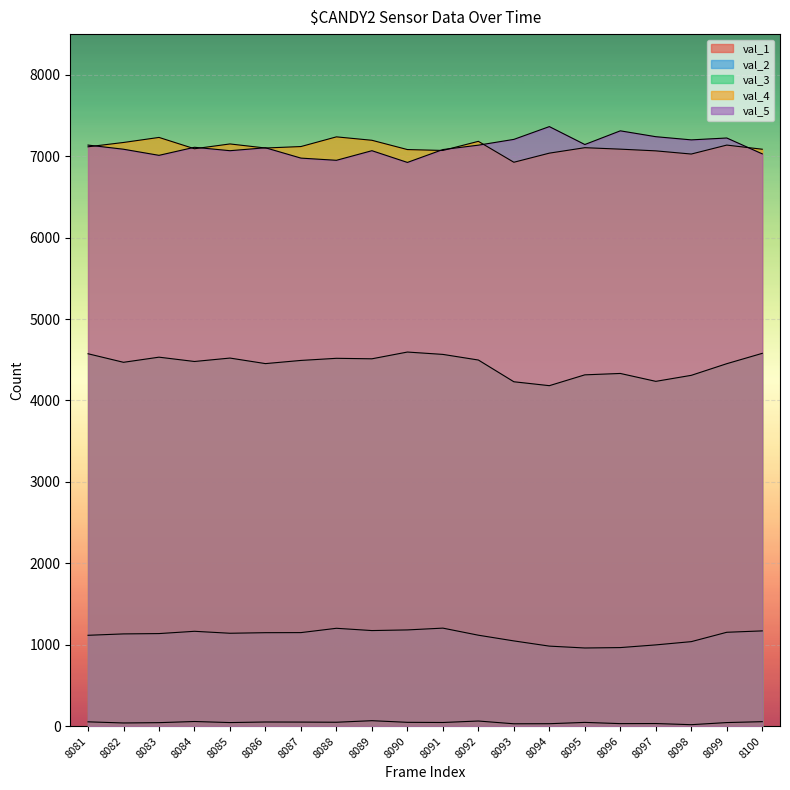

Reading right to left, extract all data points from this chart.

val_1: 55	44	18	32	31	46	30	29	63	45	47	67	48	50	51	44	57	43	39	53
val_2: 1170	1153	1038	998	965	960	983	1047	1117	1204	1182	1174	1202	1149	1148	1141	1165	1137	1133	1116
val_3: 4579	4452	4309	4235	4332	4315	4182	4230	4497	4566	4595	4512	4518	4492	4453	4521	4479	4532	4469	4574
val_4: 7086	7137	7027	7066	7087	7105	7038	6926	7183	7071	7082	7196	7238	7119	7101	7151	7092	7231	7169	7116
val_5: 7029	7224	7201	7240	7312	7144	7364	7207	7136	7082	6924	7068	6950	6977	7104	7068	7110	7011	7086	7137